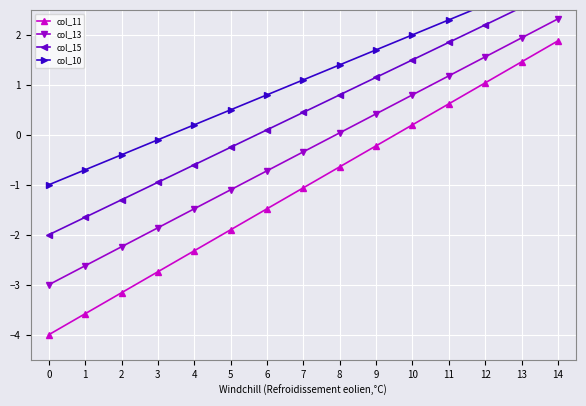

Which has a higher value, 8 or 4?

8